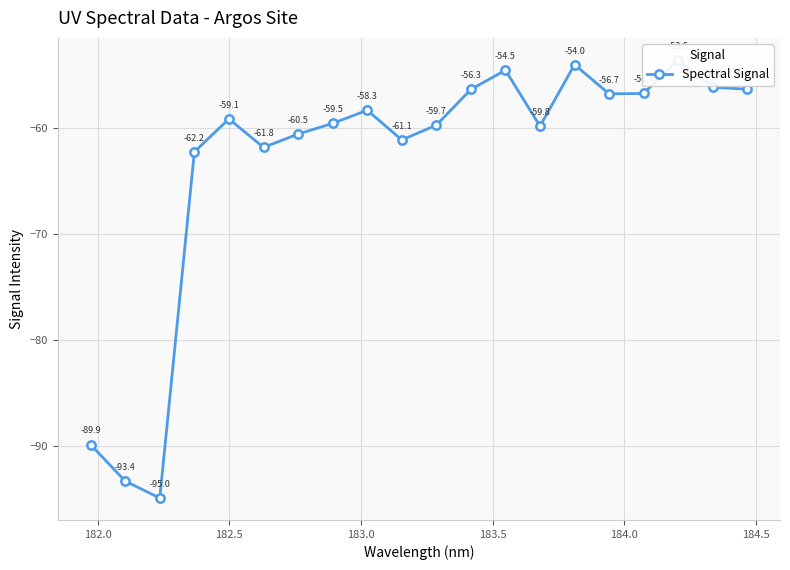

How many points are lower than both their immediate neighbors (excluding endpoints)?

5